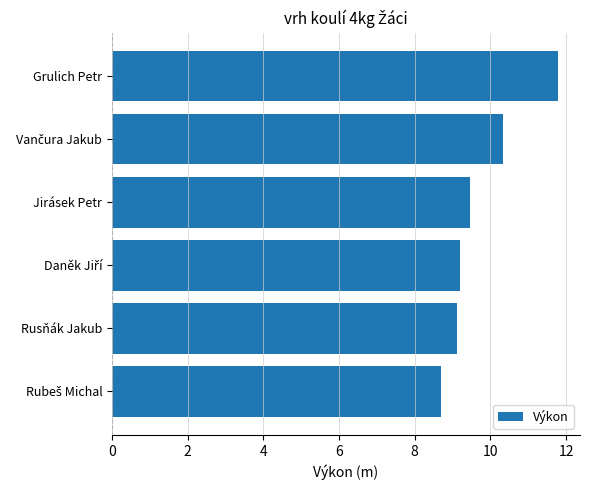

What is the maximum value shown in the chart?

11.8